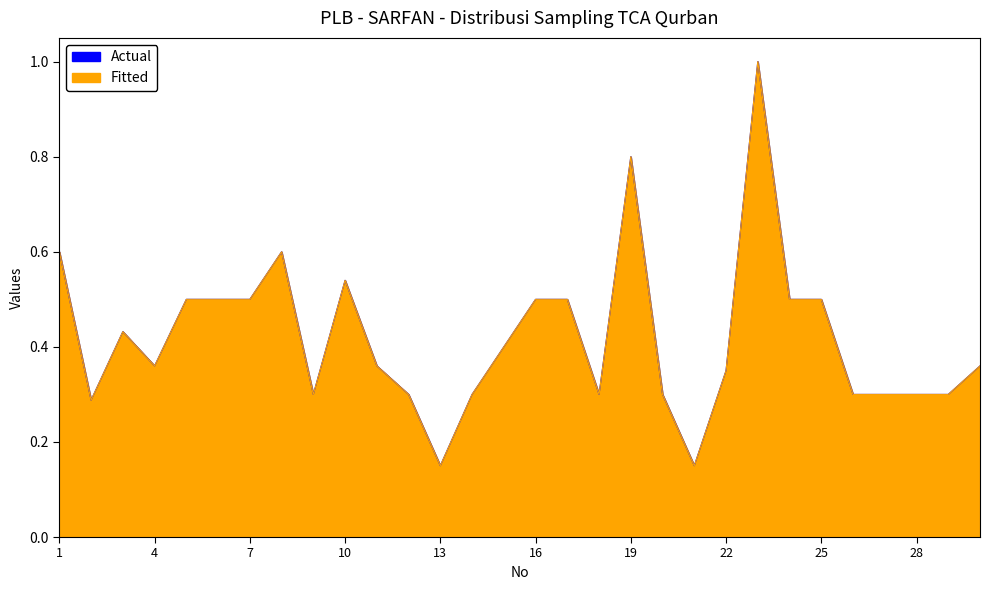

Count the Pengajuan values in the range 0 to 1.

30